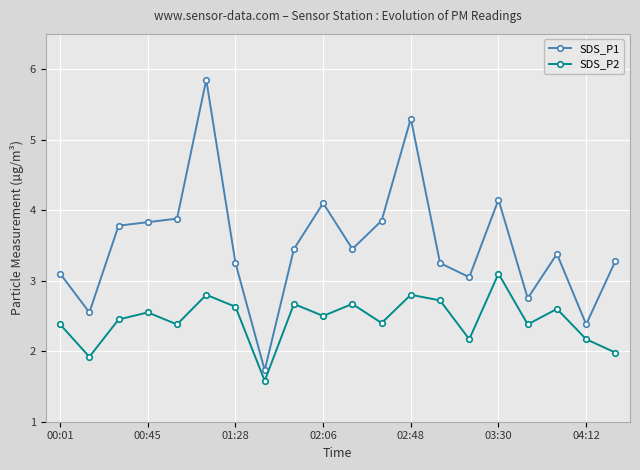

What is the minimum value shown in the chart?

1.6